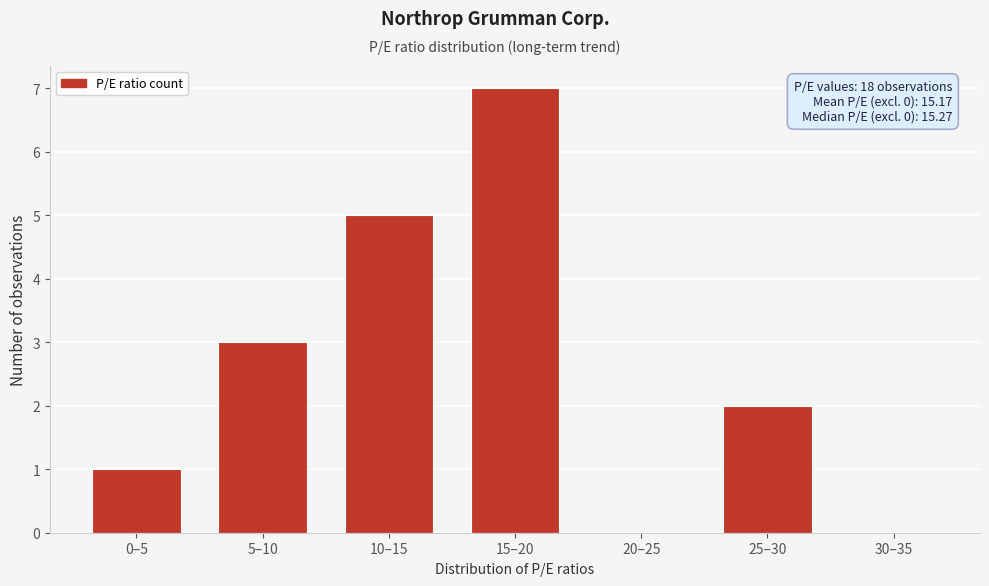

Reading left to right, transcribe all the data shown in this chart.

0–5=1	5–10=3	10–15=5	15–20=7	20–25=0	25–30=2	30–35=0